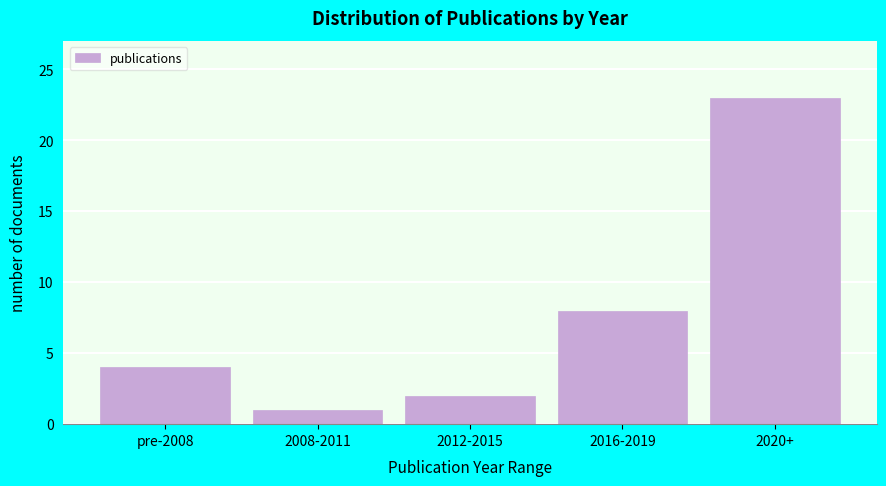

Reading left to right, what are all the values shown in this chart?

pre-2008=4	2008-2011=1	2012-2015=2	2016-2019=8	2020+=23